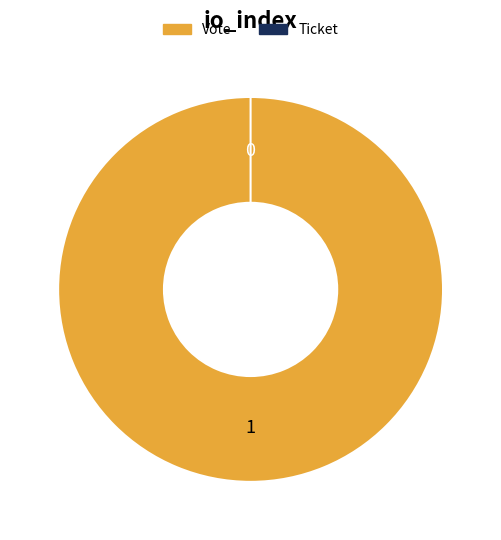

What is the change in value from Vote to Ticket?

-1